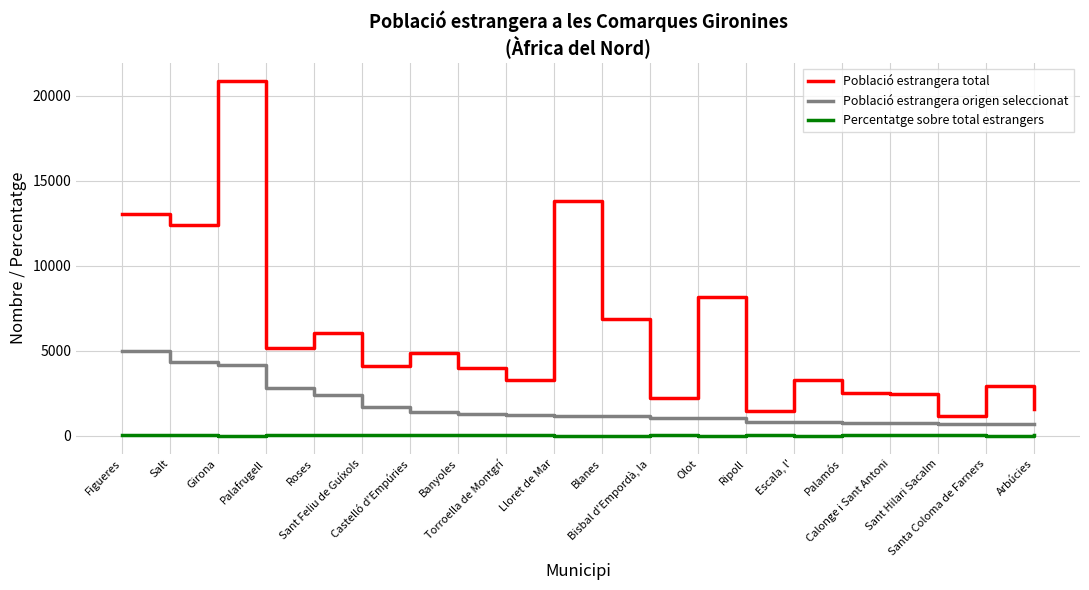

Which series has the largest total across all categories?

Població estrangera total